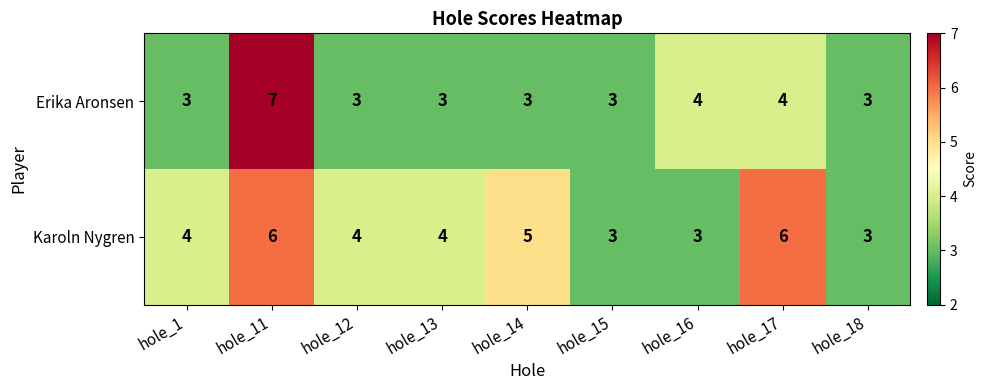

Which label corresponds to the largest value in the chart?

hole_11